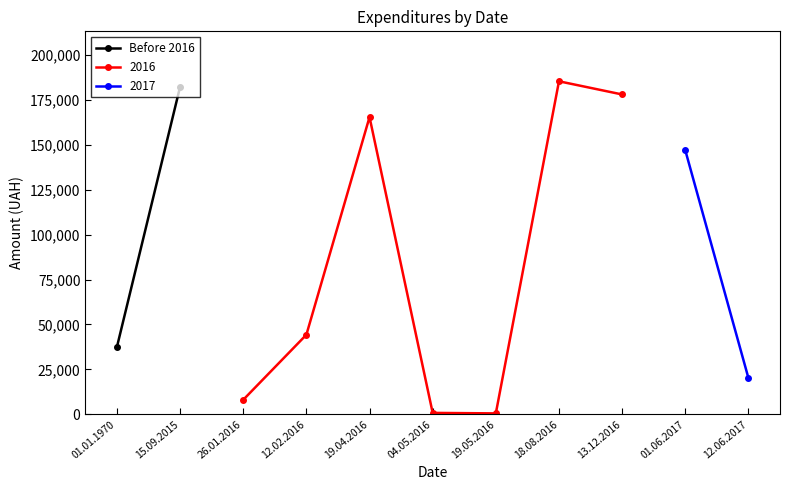

What value does the data have at 15.09.2015?

182261.3